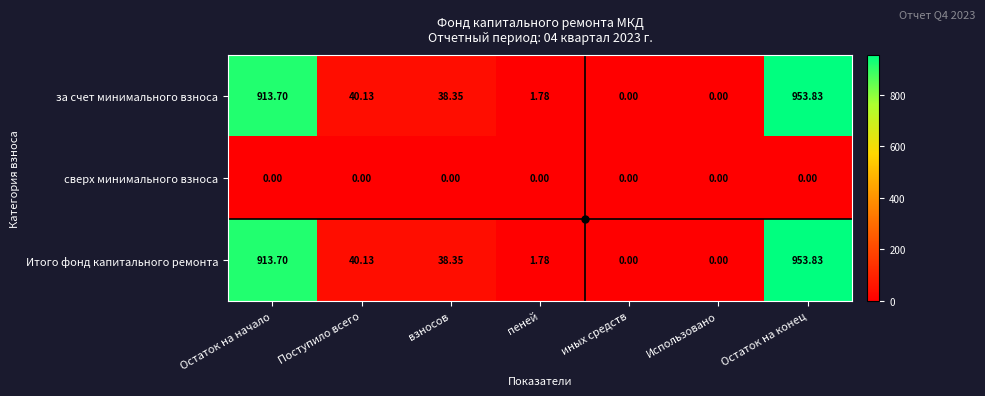

At which label is за счет минимального взноса closest to 476?

Поступило всего